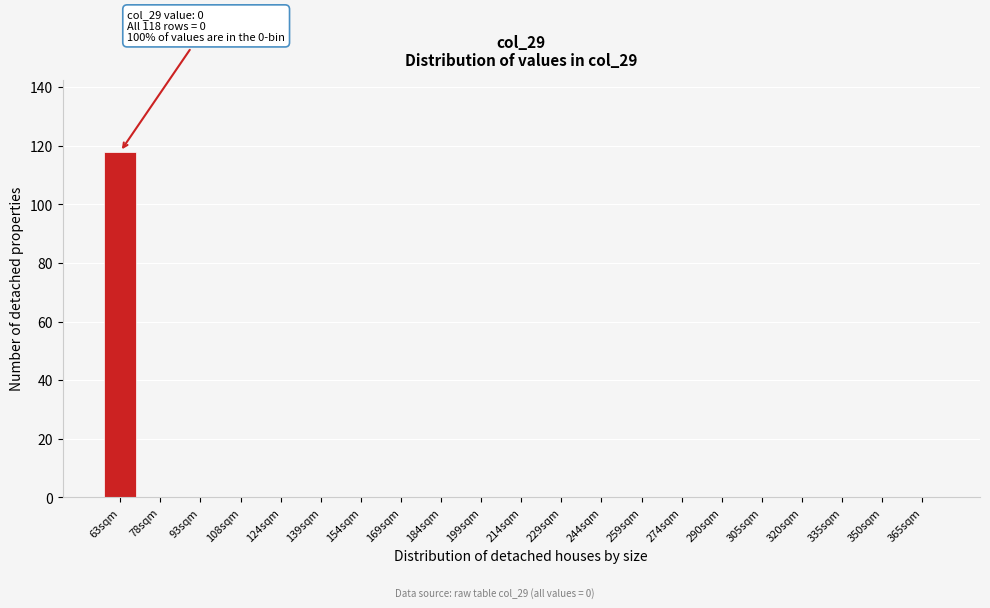

Reading left to right, what are all the values shown in this chart?

63sqm=118	78sqm=0	93sqm=0	108sqm=0	124sqm=0	139sqm=0	154sqm=0	169sqm=0	184sqm=0	199sqm=0	214sqm=0	229sqm=0	244sqm=0	259sqm=0	274sqm=0	290sqm=0	305sqm=0	320sqm=0	335sqm=0	350sqm=0	365sqm=0